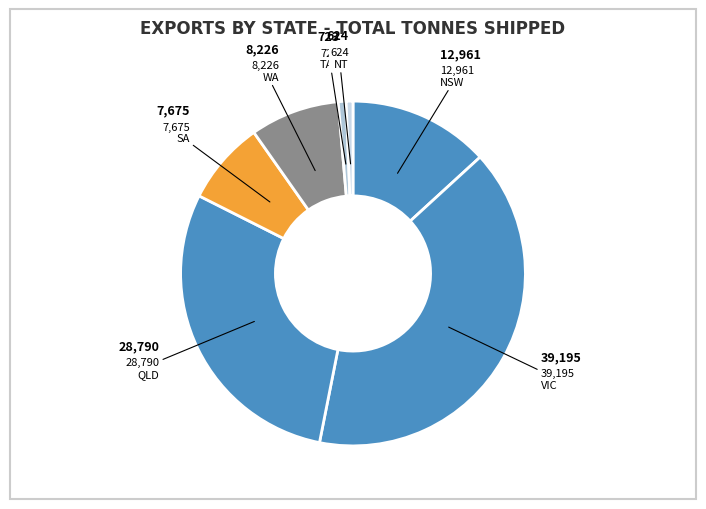

Does any single category account for the majority?

No